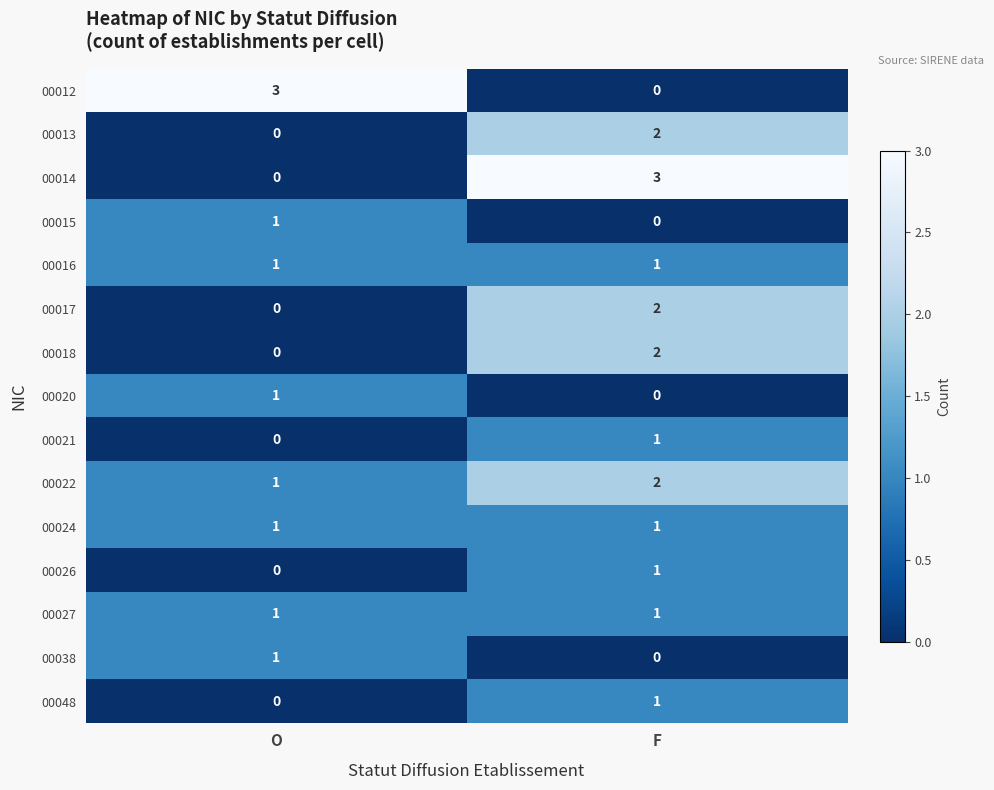

Is it true that 00018 equals 2 at F?

True